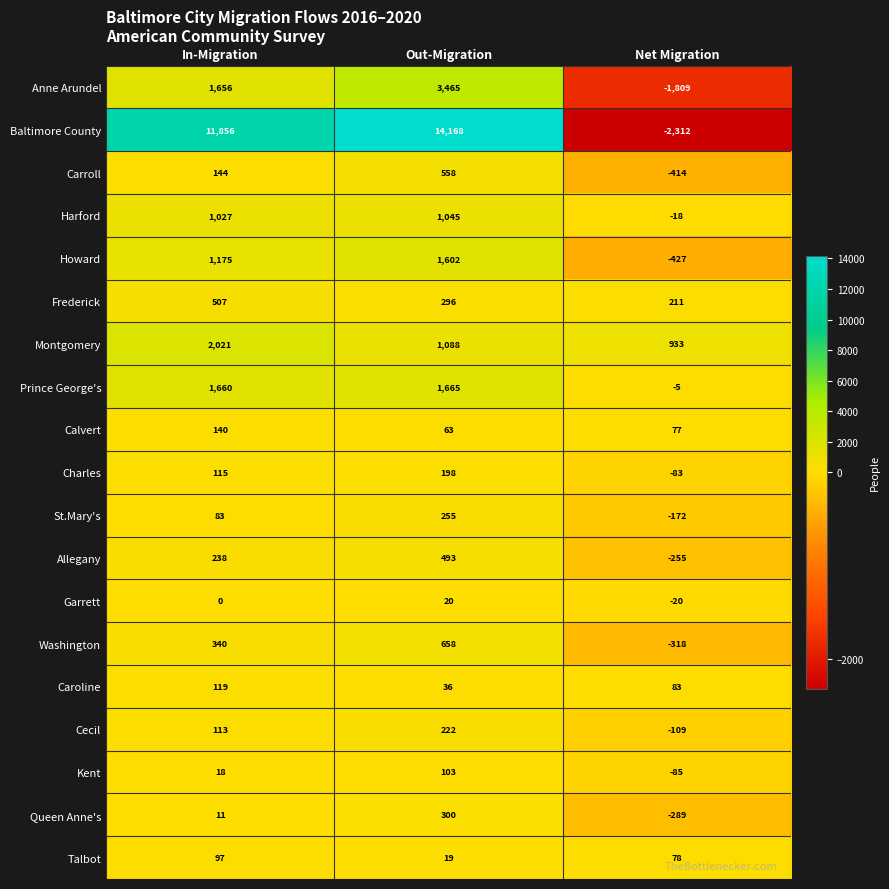

What is the spread (max minus min) of values at In-Migration?

11856